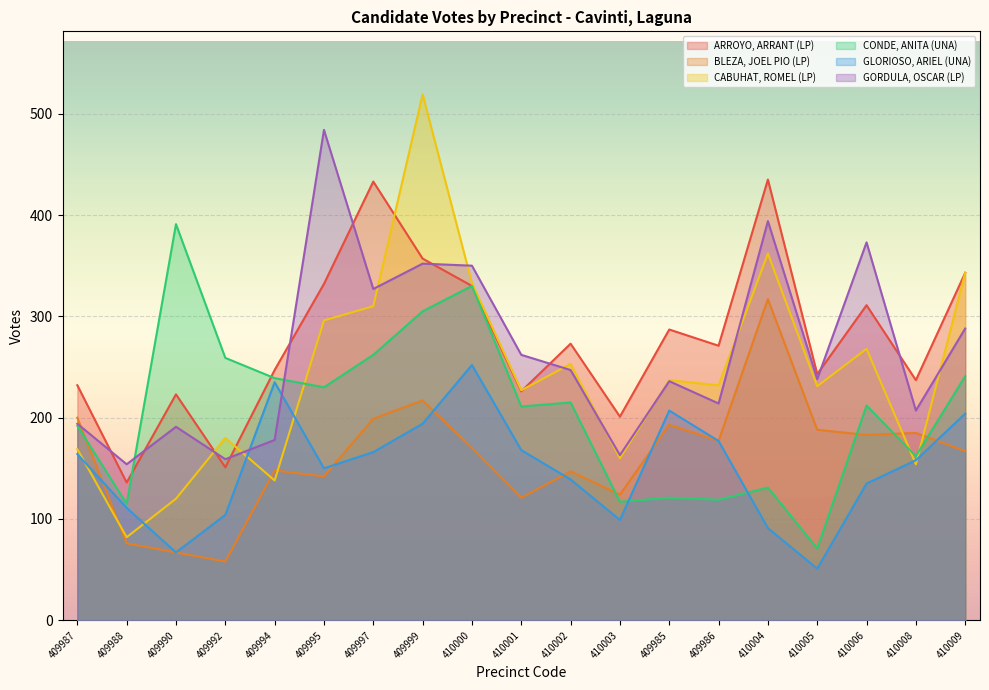

Reading right to left, what are all the values shown in this chart?

ARROYO, ARRANT (LP): 410009=343	410008=237	410006=311	410005=243	410004=435	409986=271	409985=287	410003=201	410002=273	410001=226	410000=330	409999=357	409997=433	409995=332	409994=247	409992=151	409990=223	409988=136	409987=232
BLEZA, JOEL PIO (LP): 410009=167	410008=185	410006=183	410005=188	410004=317	409986=177	409985=193	410003=124	410002=147	410001=121	410000=170	409999=217	409997=199	409995=142	409994=148	409992=58	409990=67	409988=76	409987=200
CABUHAT, ROMEL (LP): 410009=343	410008=154	410006=268	410005=231	410004=362	409986=232	409985=237	410003=160	410002=253	410001=227	410000=333	409999=519	409997=310	409995=296	409994=138	409992=180	409990=120	409988=82	409987=169
CONDE, ANITA (UNA): 410009=241	410008=162	410006=212	410005=71	410004=131	409986=119	409985=121	410003=117	410002=215	410001=211	410000=330	409999=305	409997=262	409995=230	409994=239	409992=259	409990=391	409988=115	409987=192
GLORIOSO, ARIEL (UNA): 410009=204	410008=158	410006=135	410005=51	410004=91	409986=177	409985=207	410003=99	410002=139	410001=168	410000=252	409999=194	409997=166	409995=150	409994=235	409992=104	409990=67	409988=111	409987=164
GORDULA, OSCAR (LP): 410009=288	410008=207	410006=373	410005=238	410004=394	409986=214	409985=236	410003=163	410002=247	410001=262	410000=350	409999=352	409997=327	409995=484	409994=178	409992=159	409990=191	409988=154	409987=194